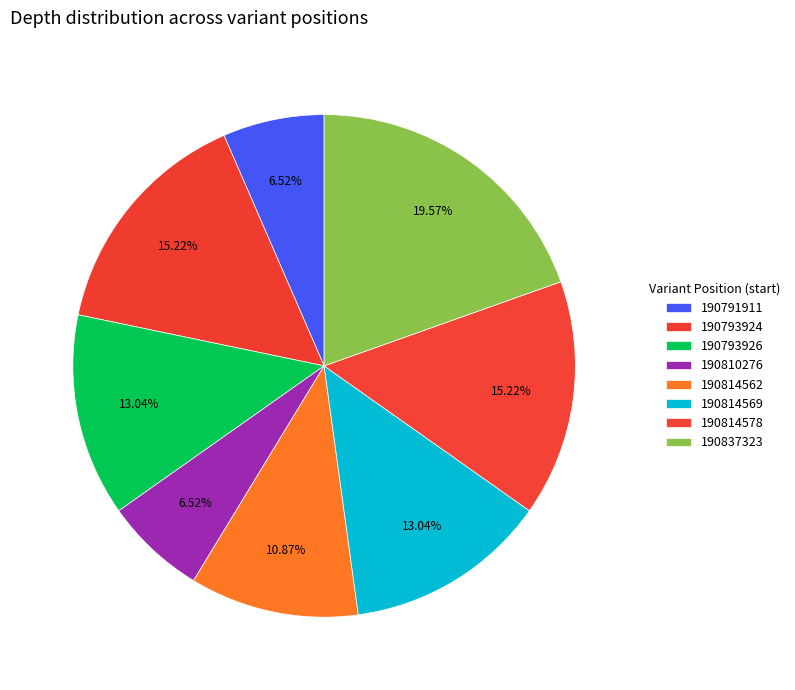

What is the total percentage of 190791911 and 190814578?

21.7%